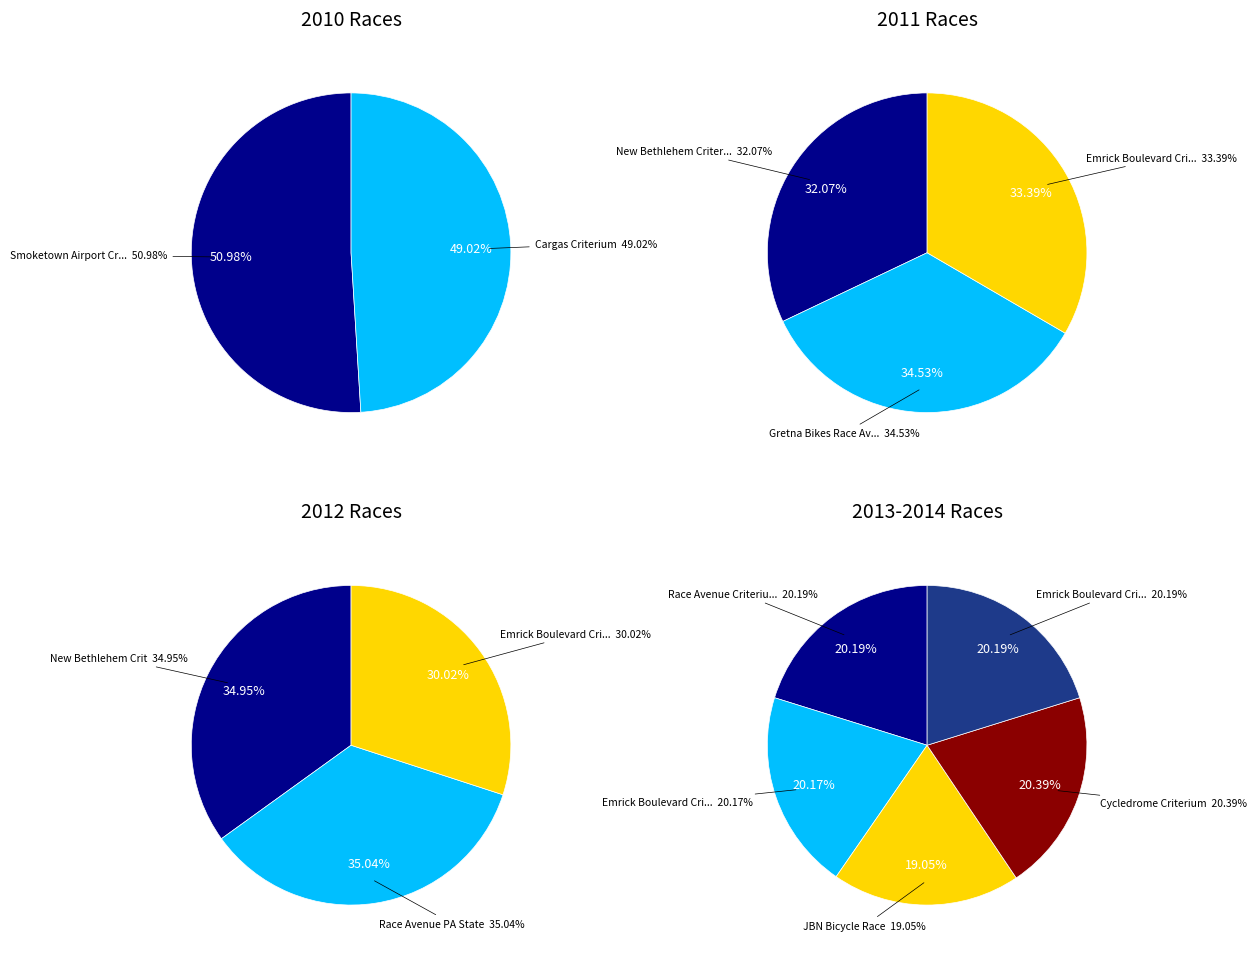

Which category has the biggest portion of the pie?

Race Avenue PA State